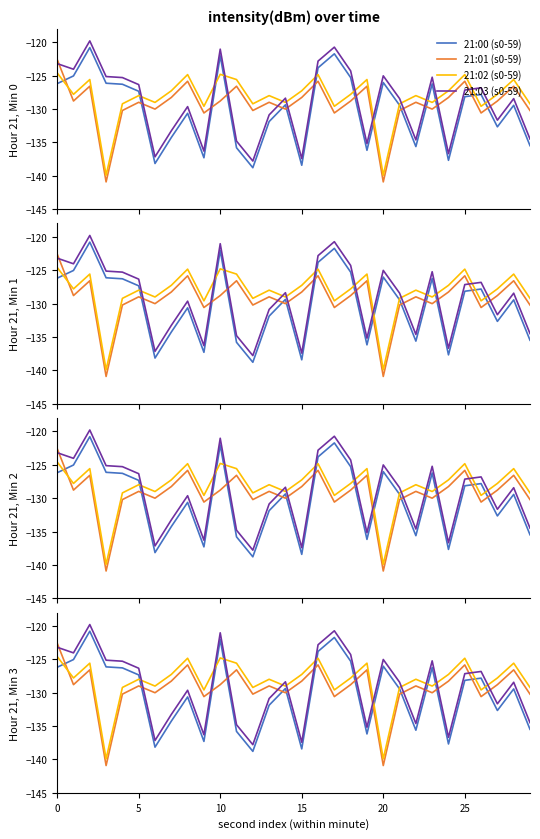

How many data points does each series have?

30